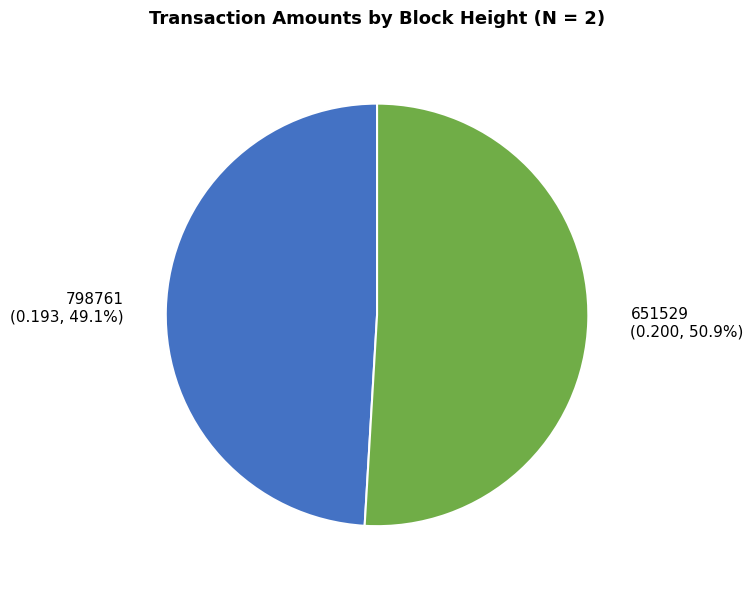

True or false: 798761 accounts for 55% of the total.

False